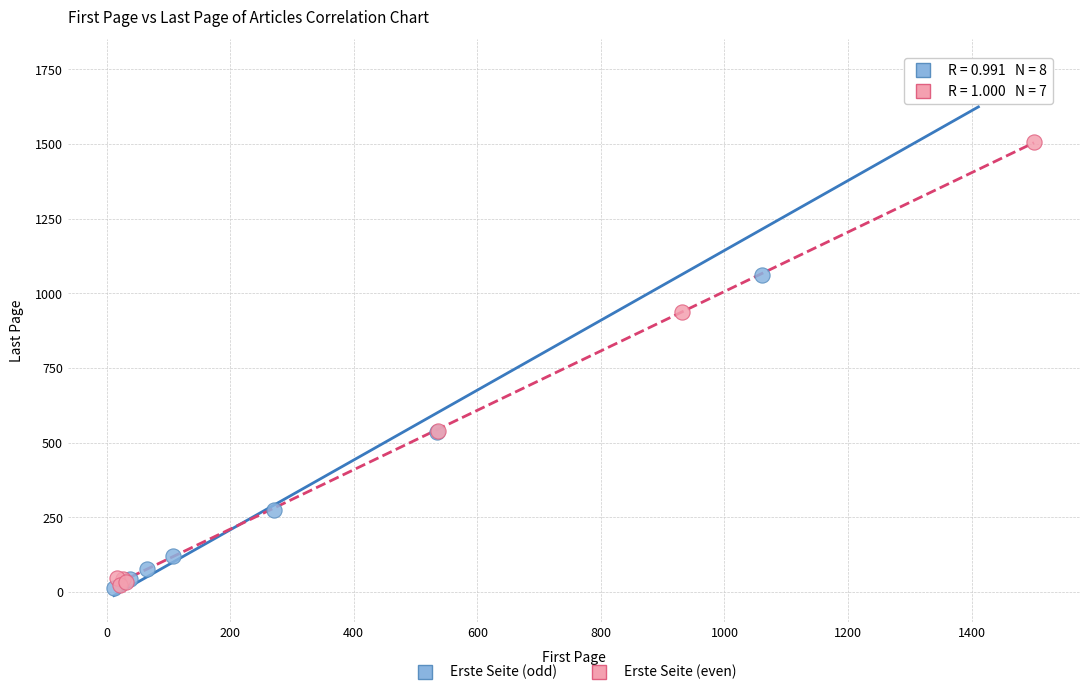

Which series reaches the maximum Y coordinate?

Erste Seite (odd)